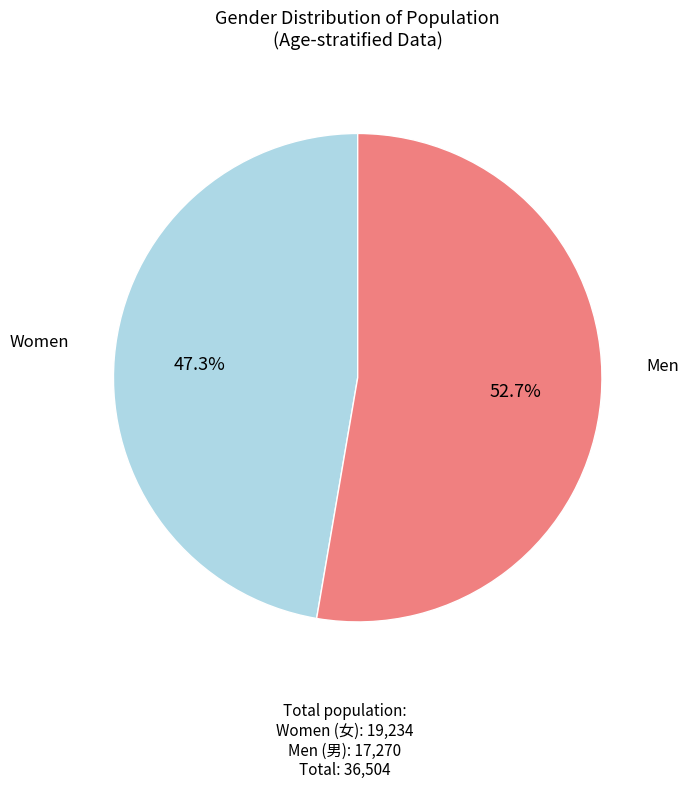

Is there any slice that represents more than half of the pie?

Yes